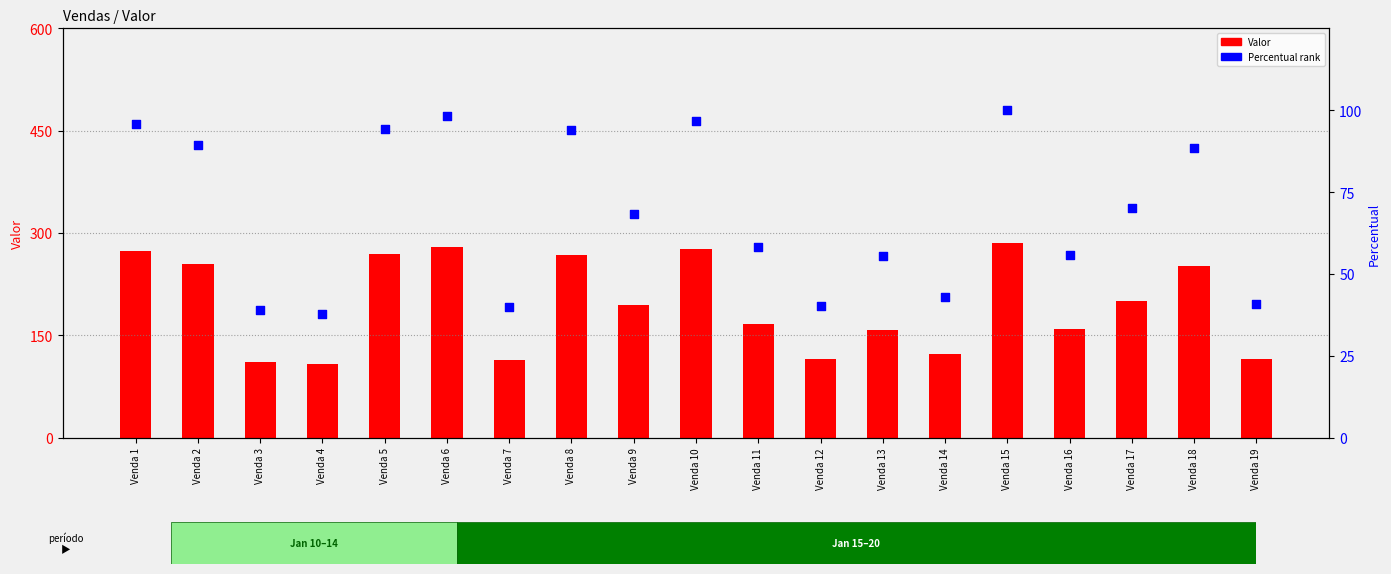

Is the value of Percentual rank at Venda 17 greater than the value of Valor at Venda 12?

No